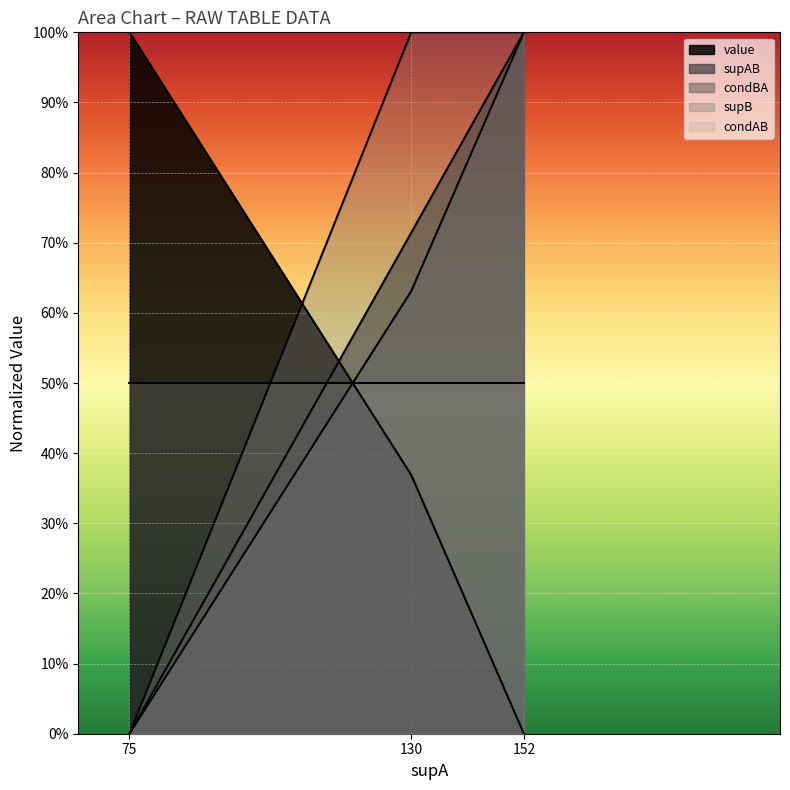

What are all the series names shown in the legend?

value, supAB, condBA, supB, condAB